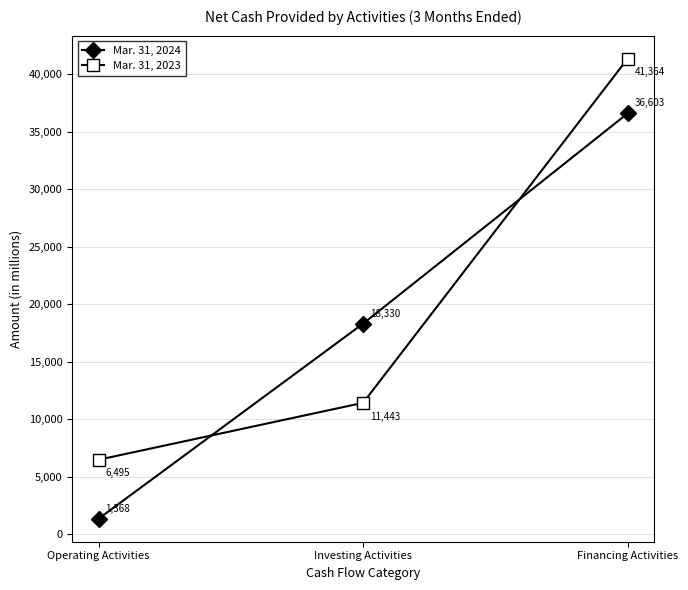

List the series in order of their overall mean, lowest first.

Mar. 31, 2024, Mar. 31, 2023